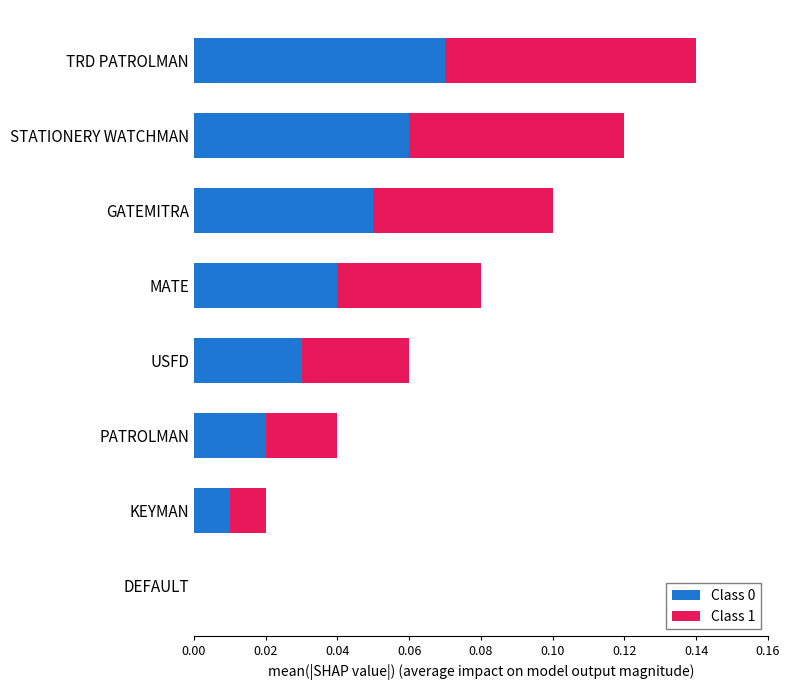

At which category is the sum across all series the highest?

TRD PATROLMAN